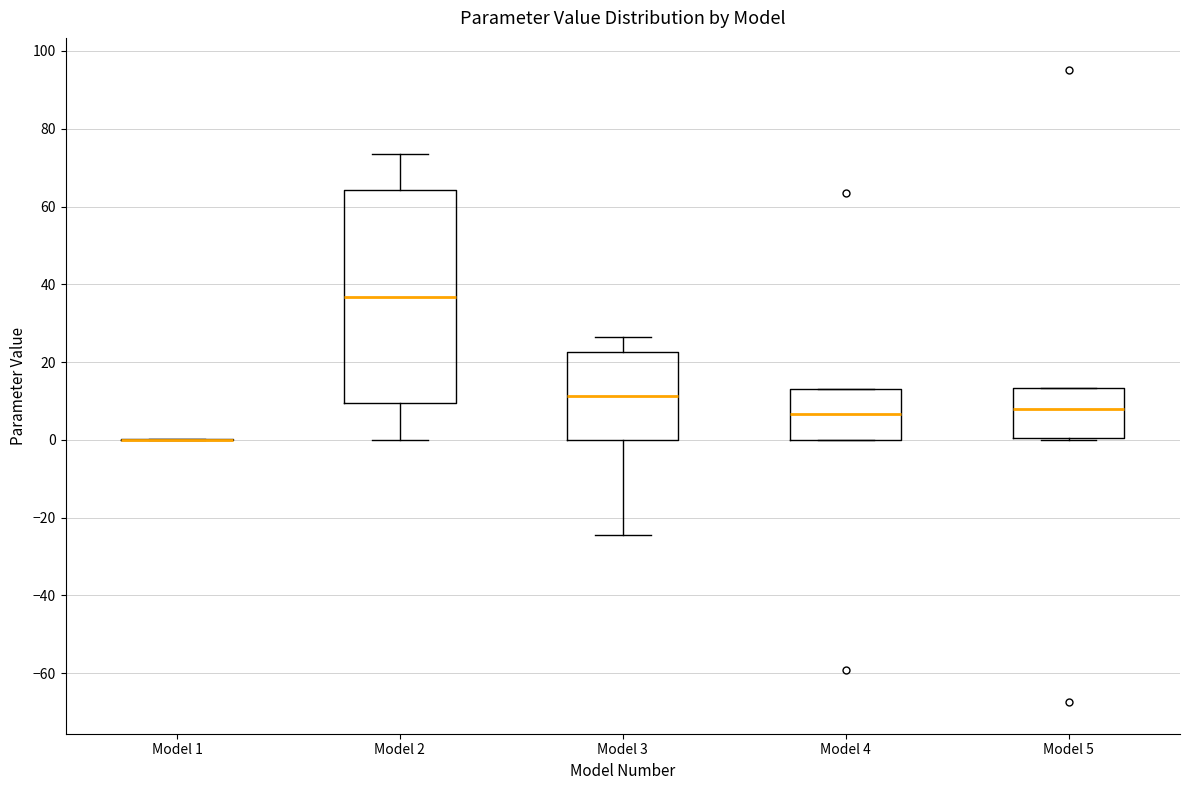

Where is the lower edge of the box for Model 2 on the y-axis? The values are not printed on the chart, so give them approximately, as read against the axis.

10